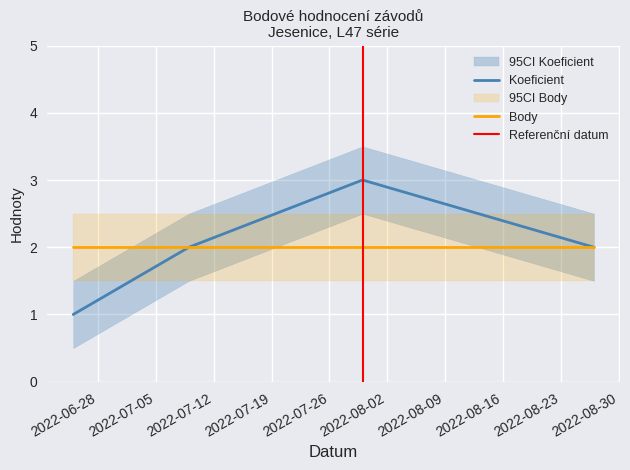

Reading left to right, what are all the values shown in this chart?

1	2	3	2